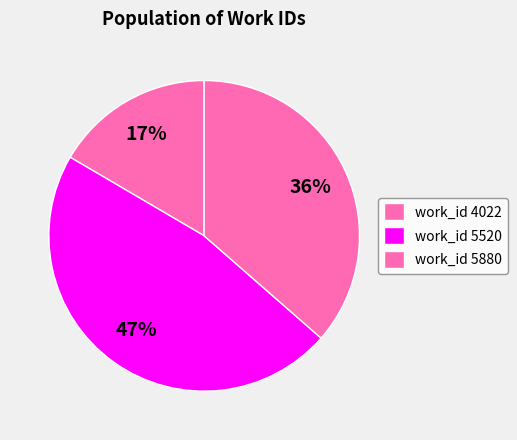

How many slices are in this pie chart?

3